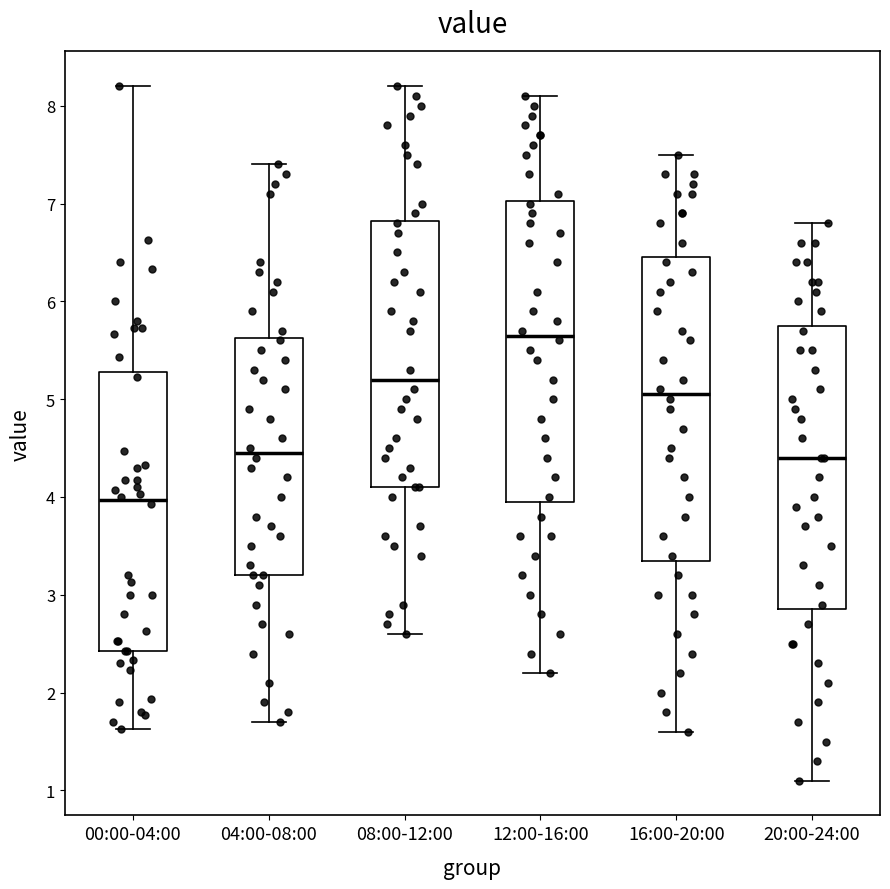

Where does the upper whisker of the box for 04:00-08:00 end on the y-axis? The values are not printed on the chart, so give them approximately, as read against the axis.

7.4